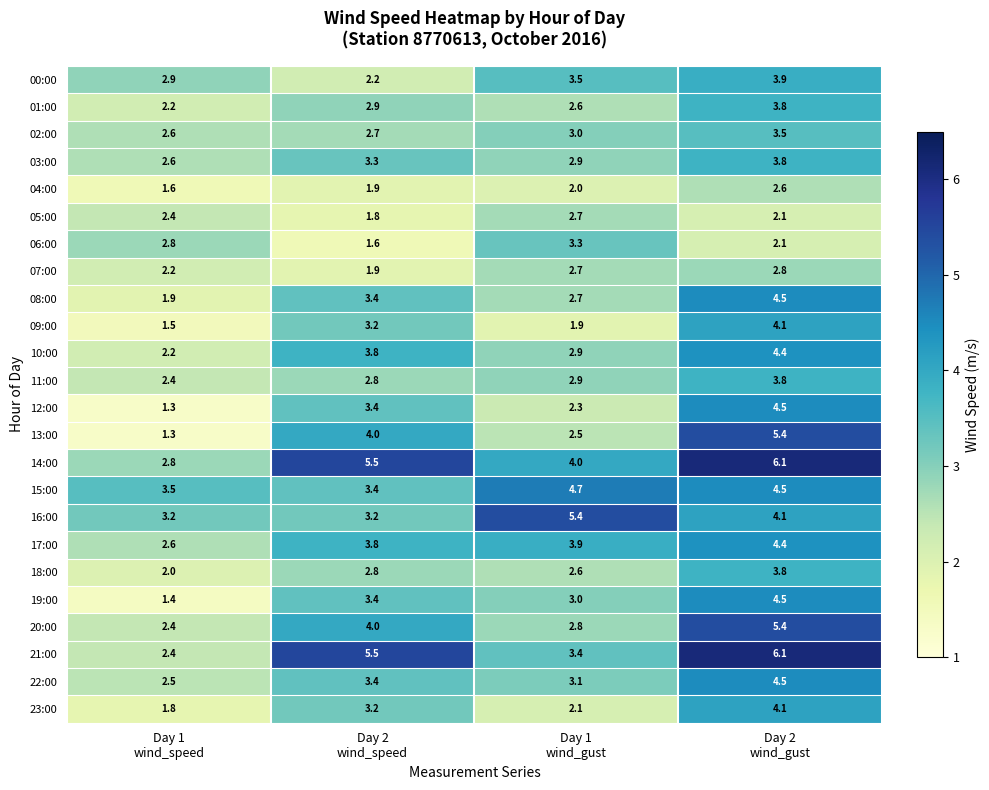

What is the sum of all 12:00 values?

11.5